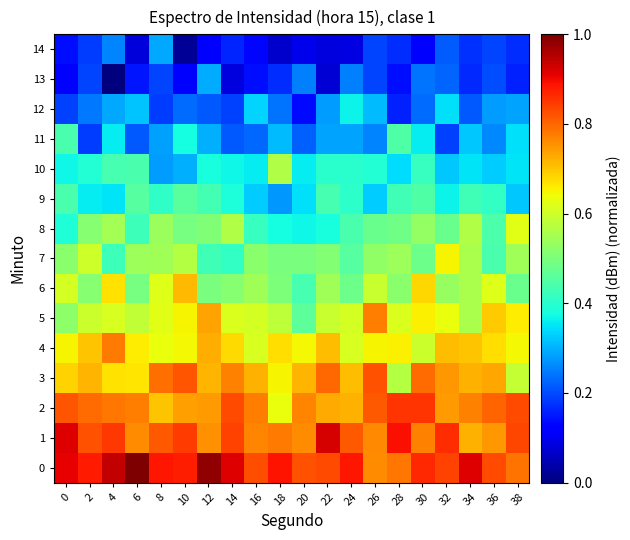

Count the number of data series in this chart.

15